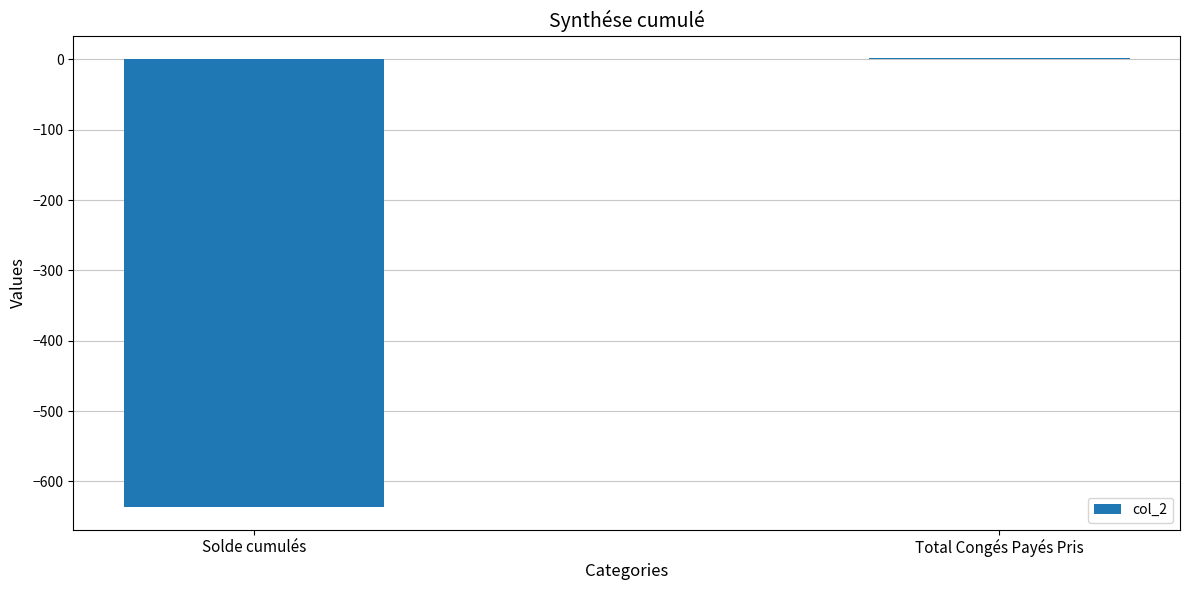

At which label is the value closest to -317?

Total Congés Payés Pris